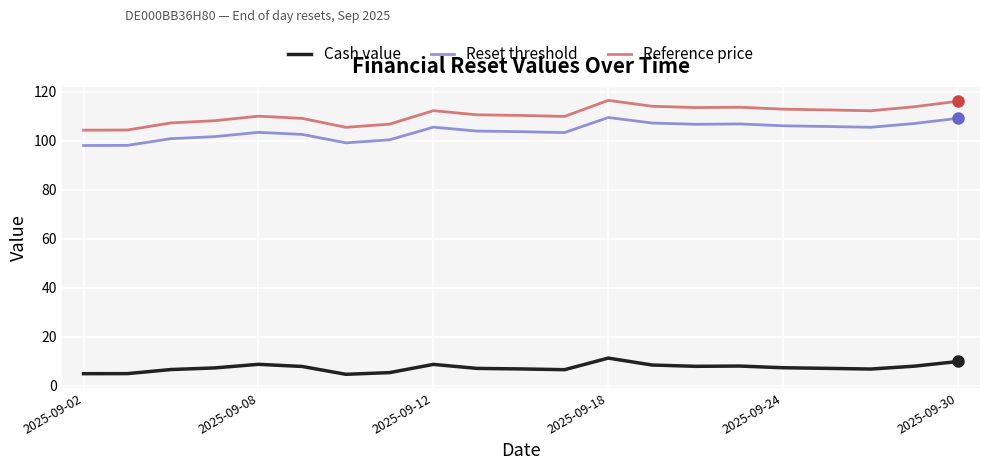

True or false: Reset threshold and Reference price intersect in this chart.

False